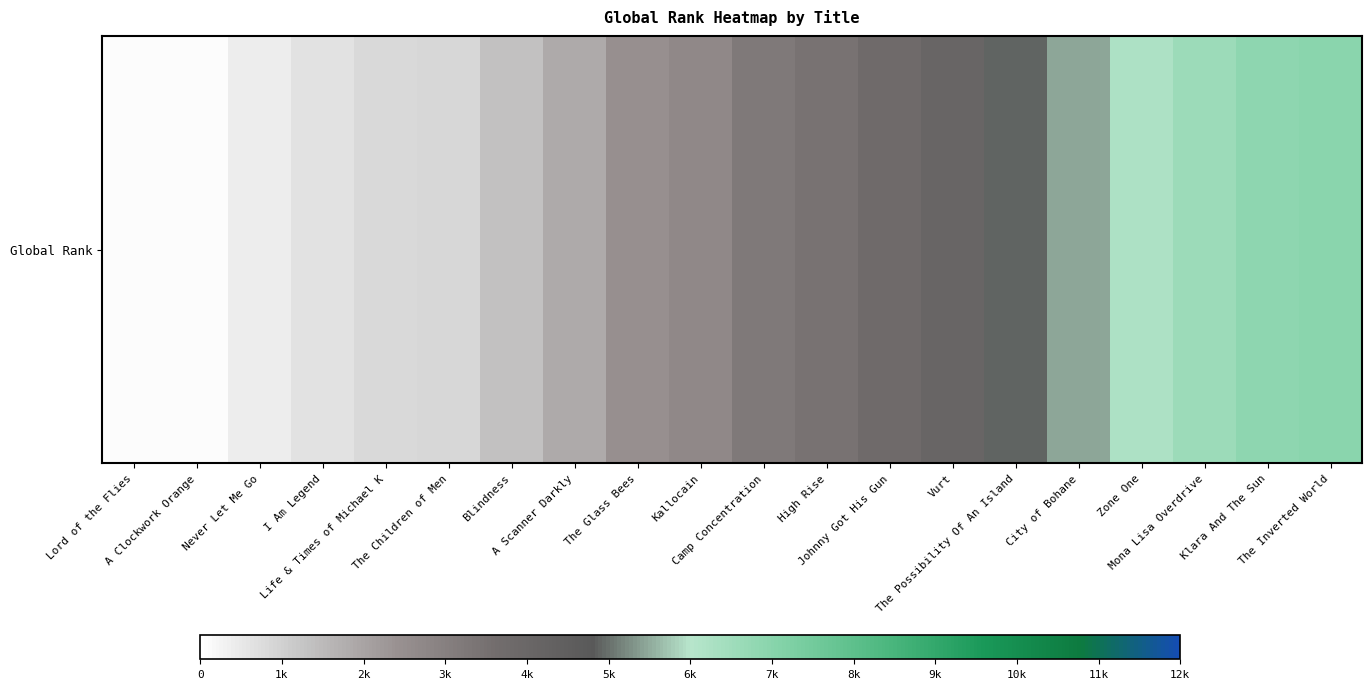

Which category has the highest value across all series?

The Inverted World